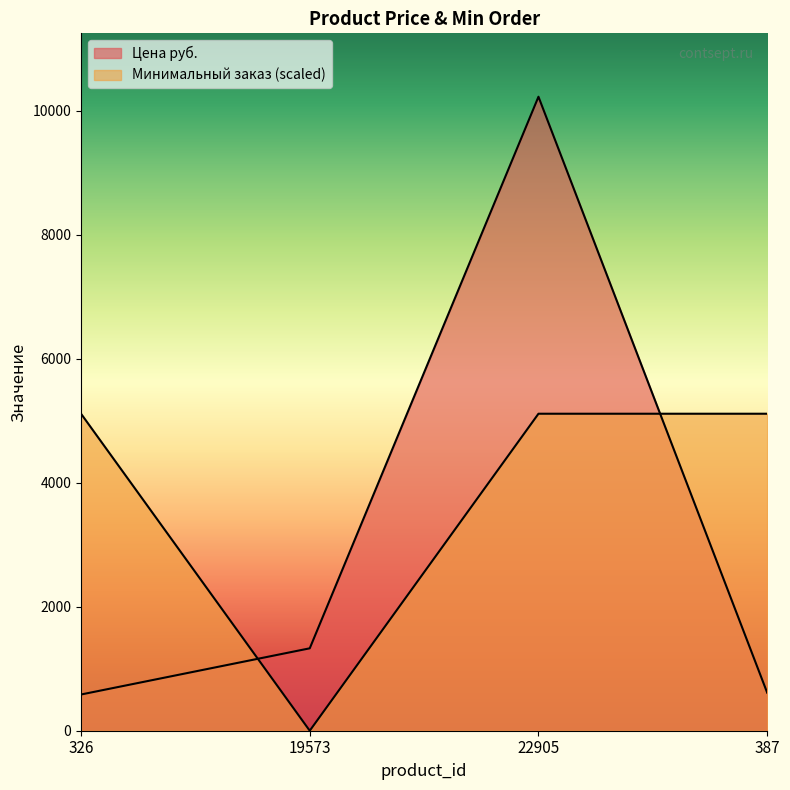

Read the Минимальный заказ value at 326.

5111.0